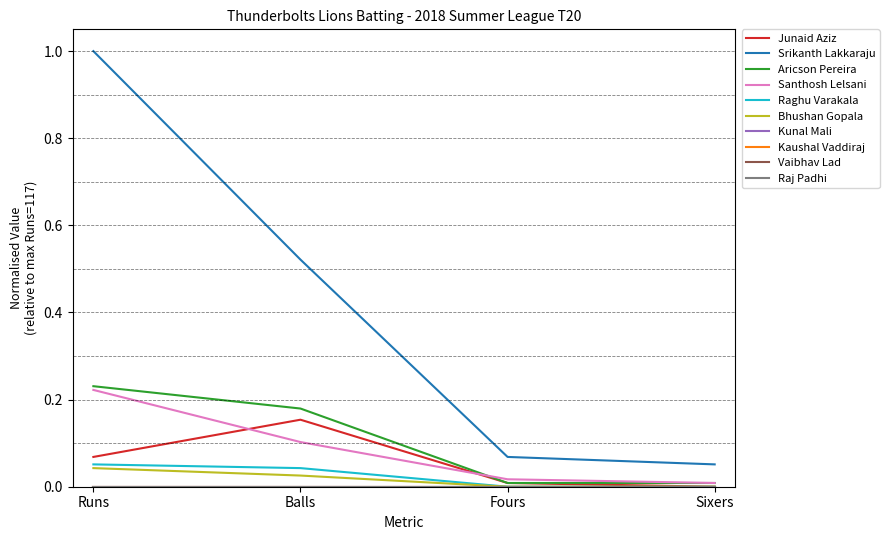

Does the chart have visible grid lines?

No